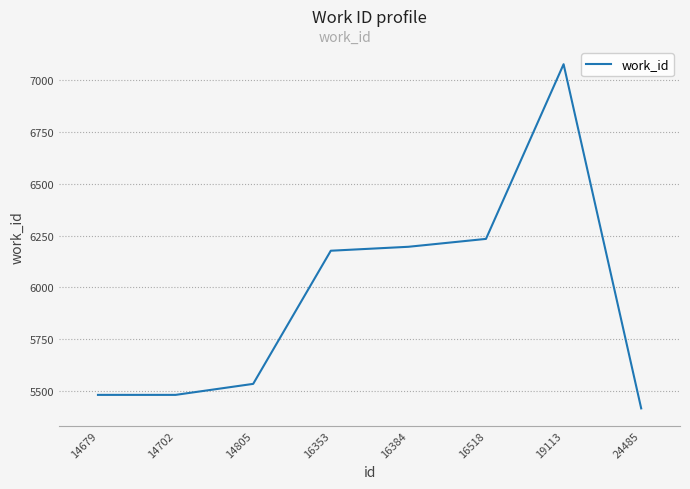

Which label corresponds to the smallest value in the chart?

24485